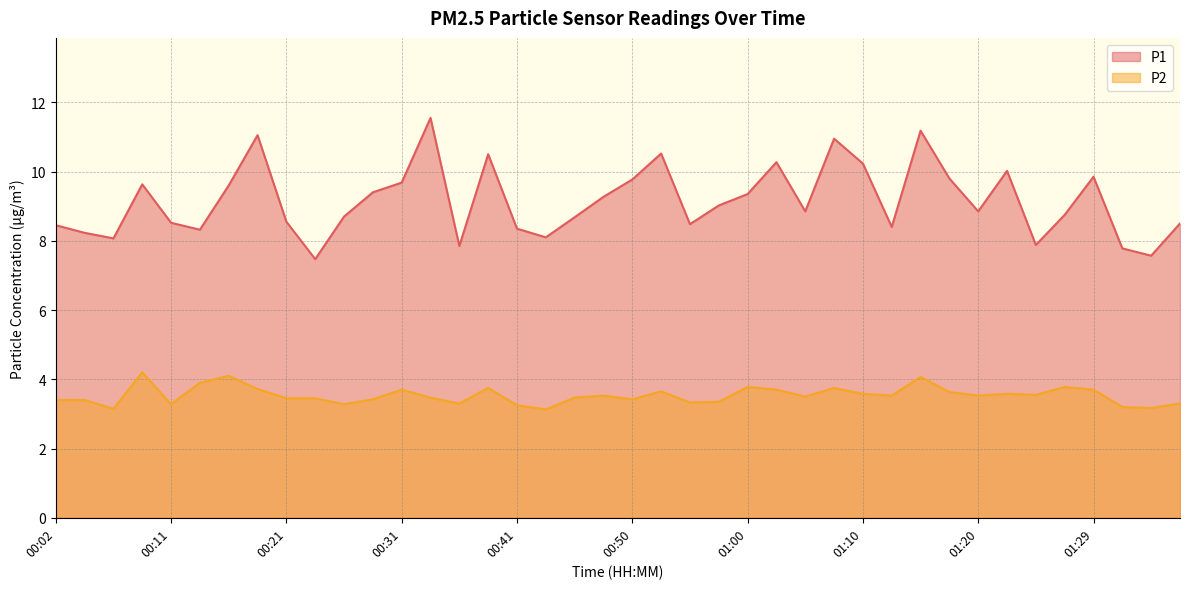

Which series changed the most between 00:53 and 01:05?

P1